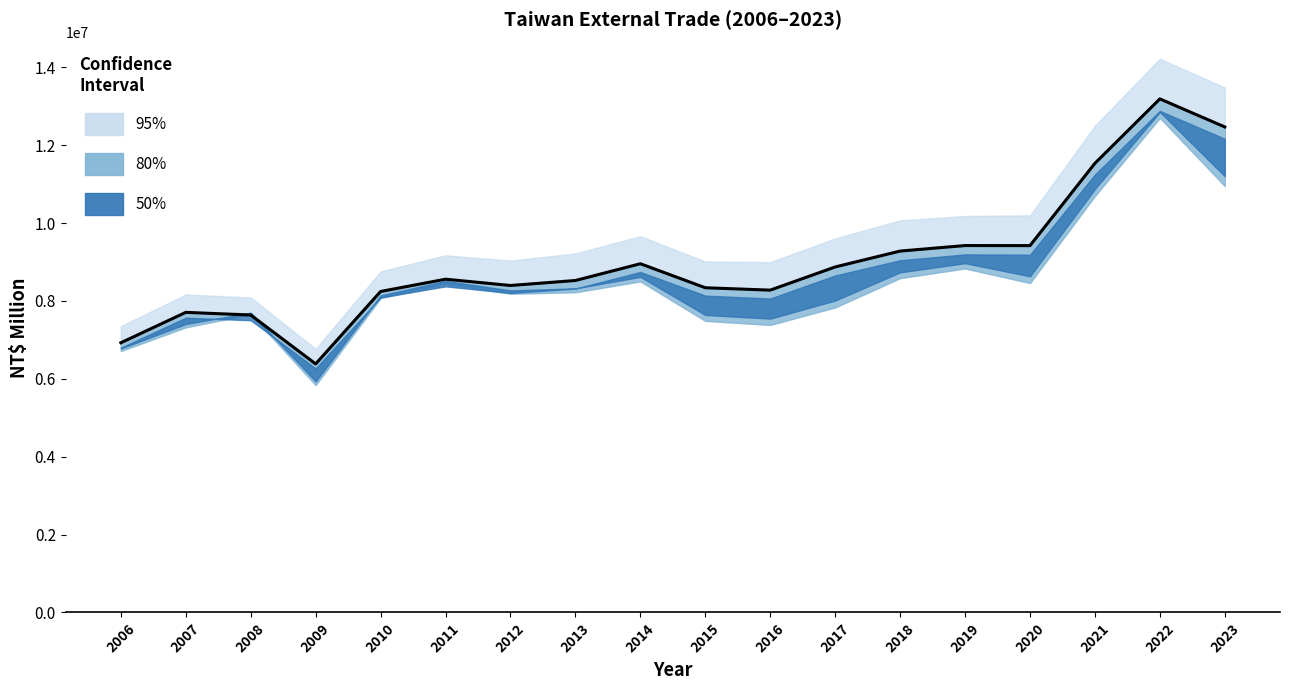

Does the chart display data point markers on the line(s)?

No